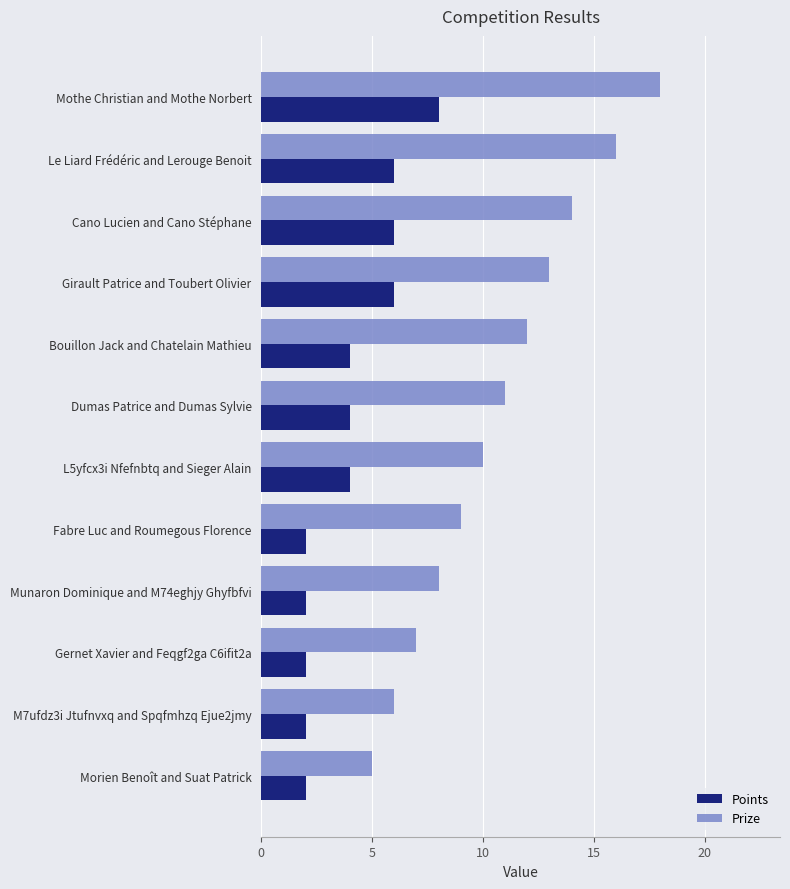

The Prize series shows 7 at Gernet Xavier and Feqgf2ga C6ifit2a. True or false?

True